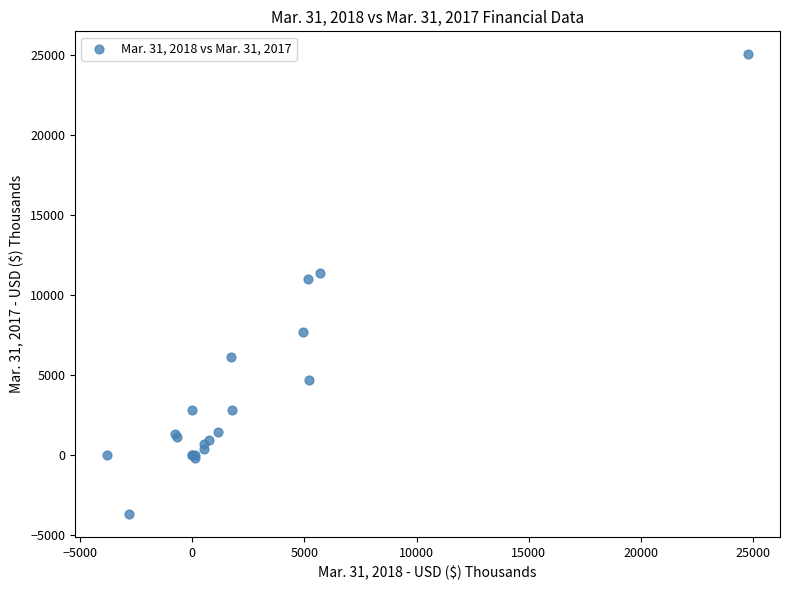

What Y value in the scatter plot is closest to 10676?

11031.0